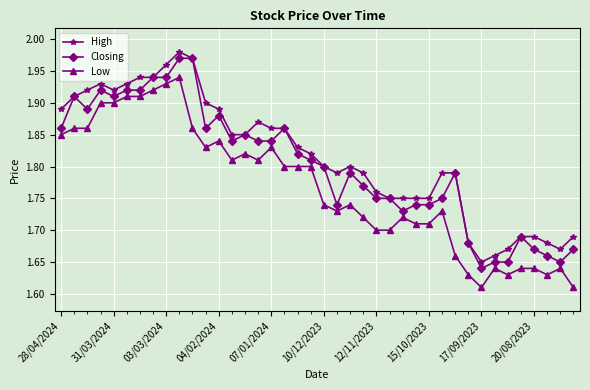

Rank the series by their average value, from lowest to highest.

Low, Closing, High